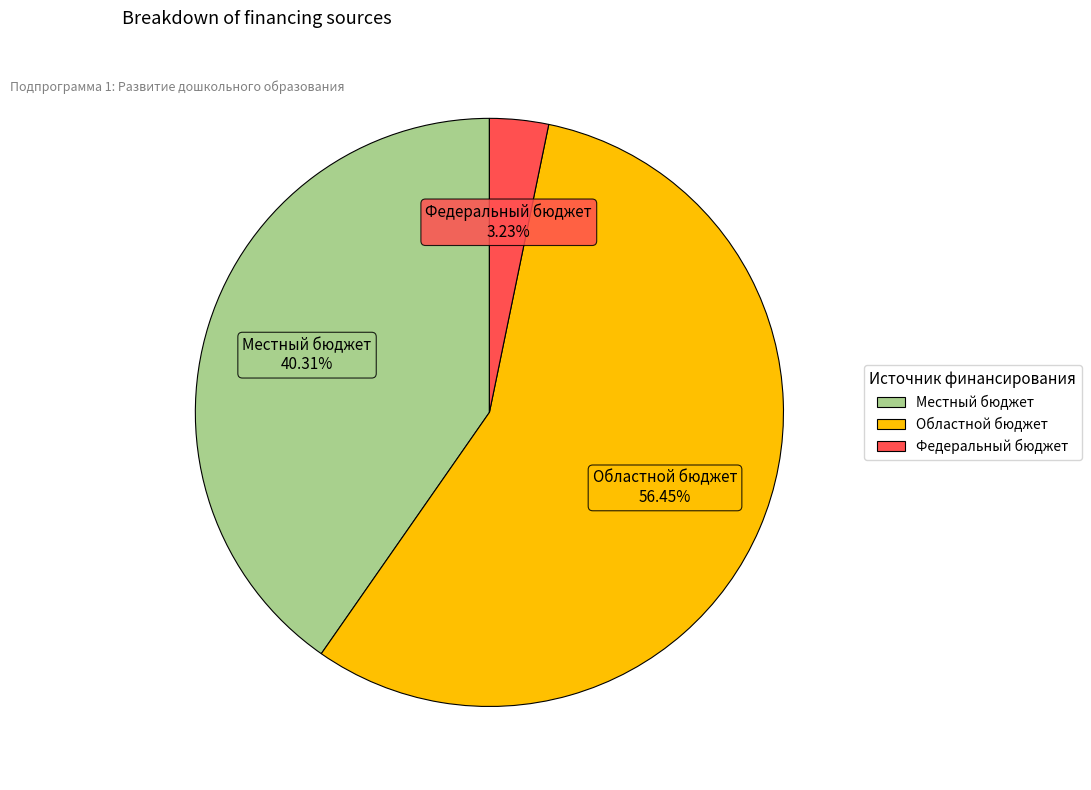

To the nearest percent, what is the difference between the largest and smallest slice percentages?

53%